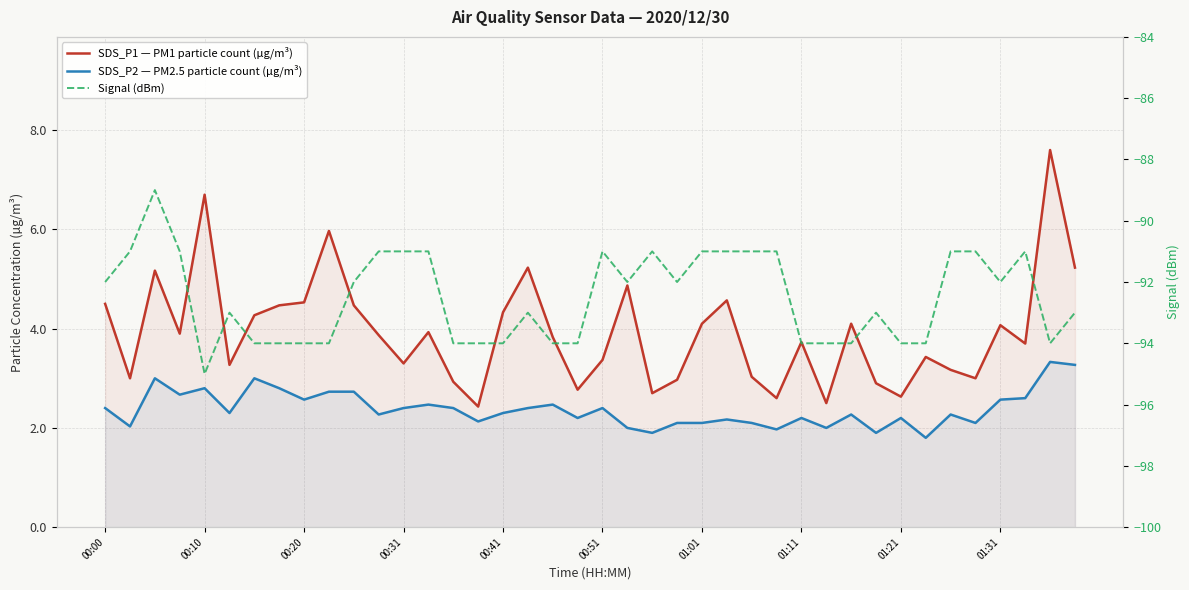

What is the value of the SDS_P1 — PM1 particle count (µg/m³) point at the 35th from the left?

3.2